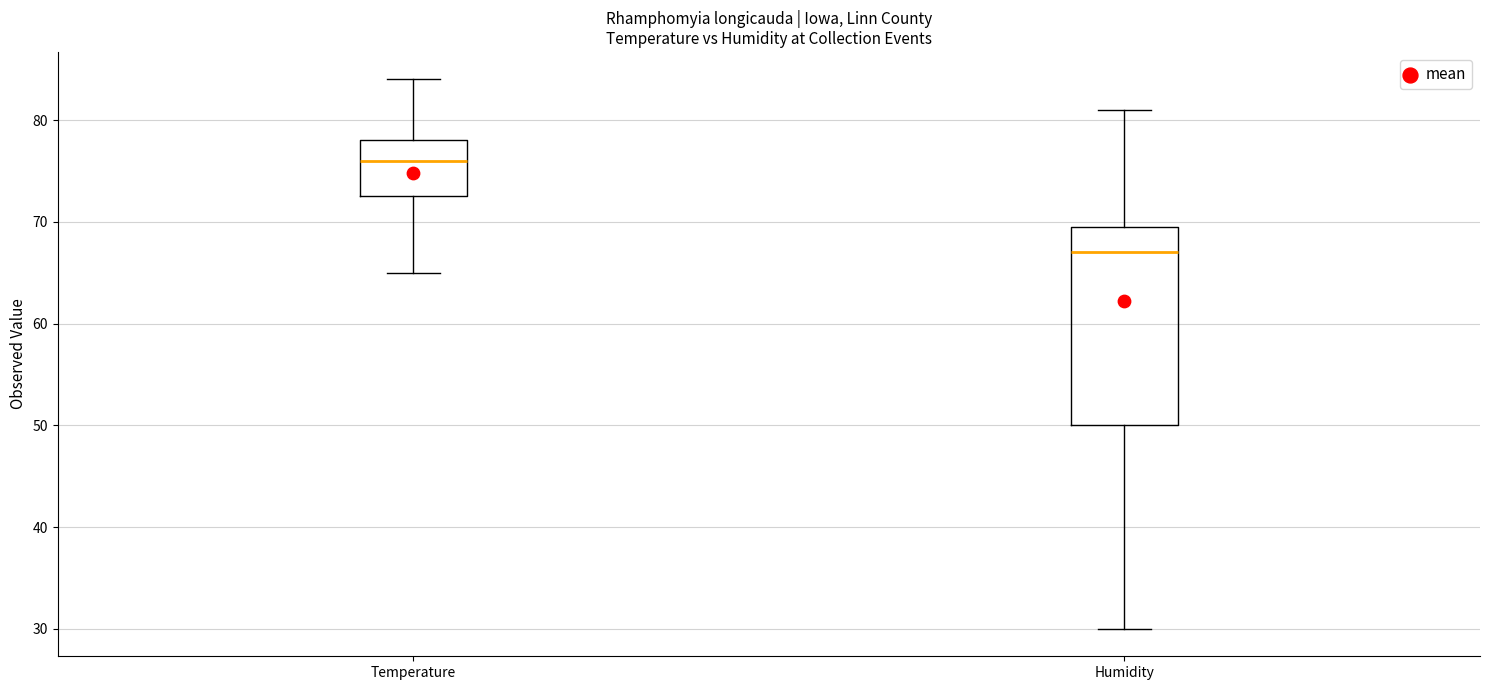

Comparing the boxes themselves (not the whiskers), which one is the tallest?

Humidity